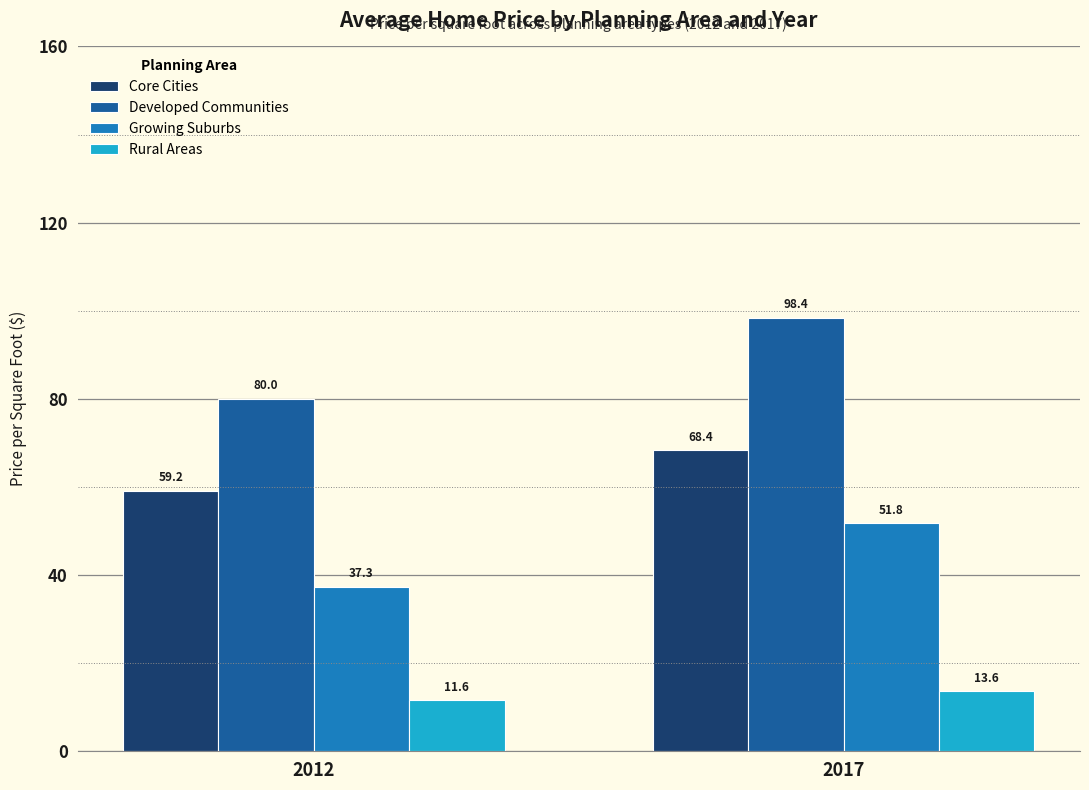

Which label corresponds to the smallest value in the chart?

2012